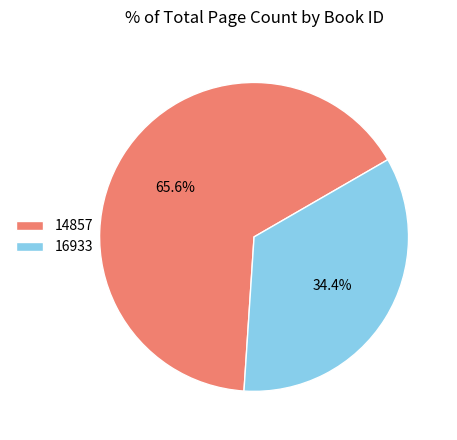

True or false: 14857 accounts for 66% of the total.

True